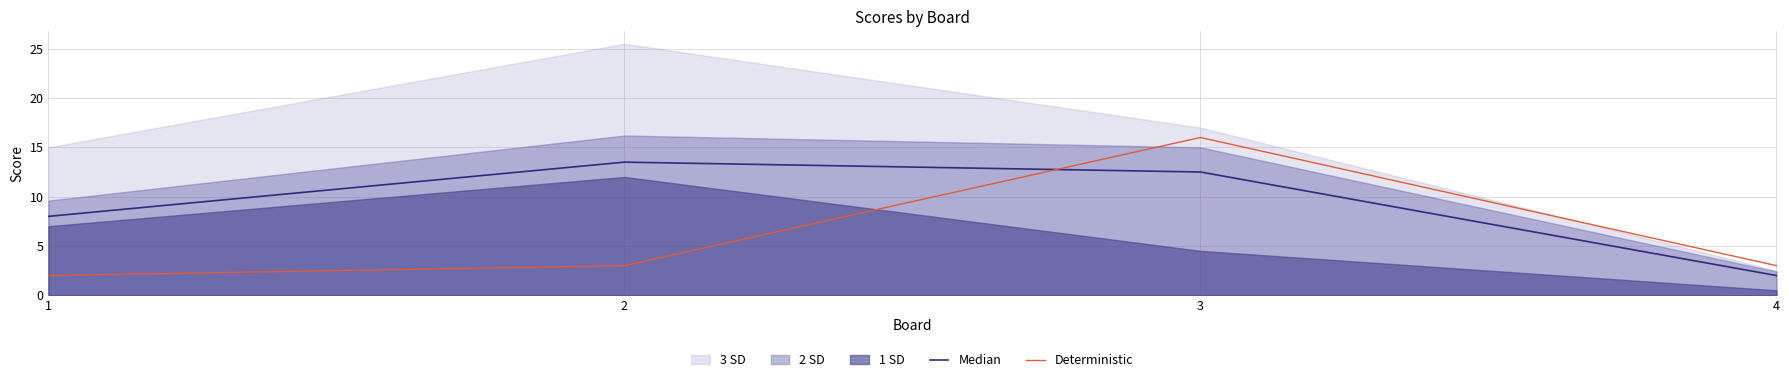

How many intersections are there between Median and Deterministic?

1